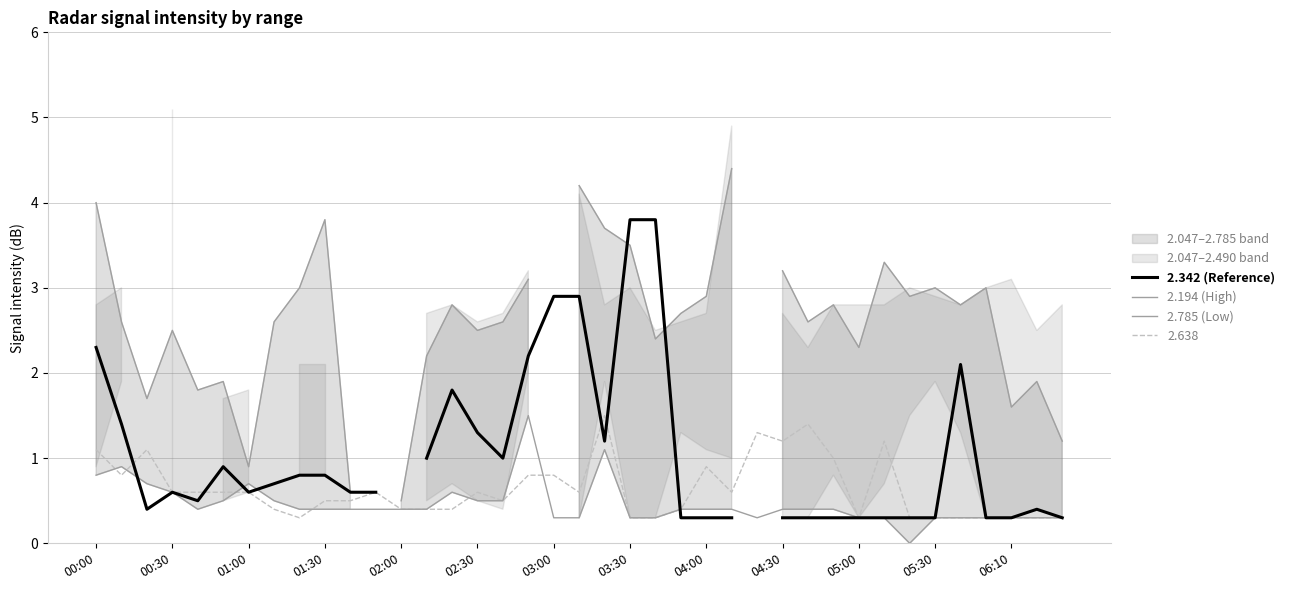

Rank the series by their maximum value, from highest to lowest.

2.194 (High), 2.342 (Reference), 2.785 (Low)